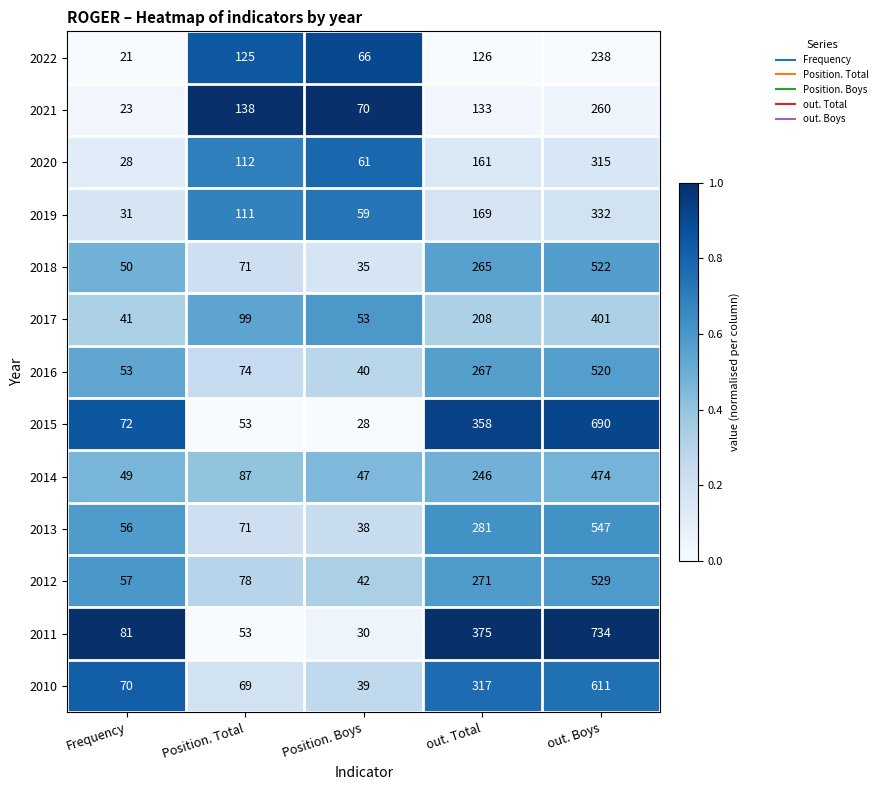

Between Frequency and out. Boys, which series saw the biggest shift?

2011